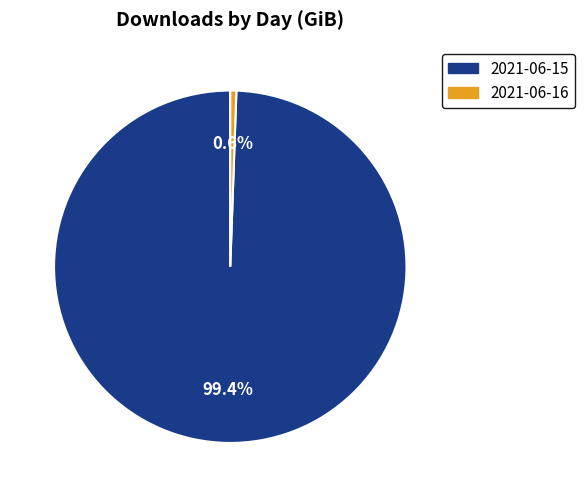

How many segments does this pie chart have?

2